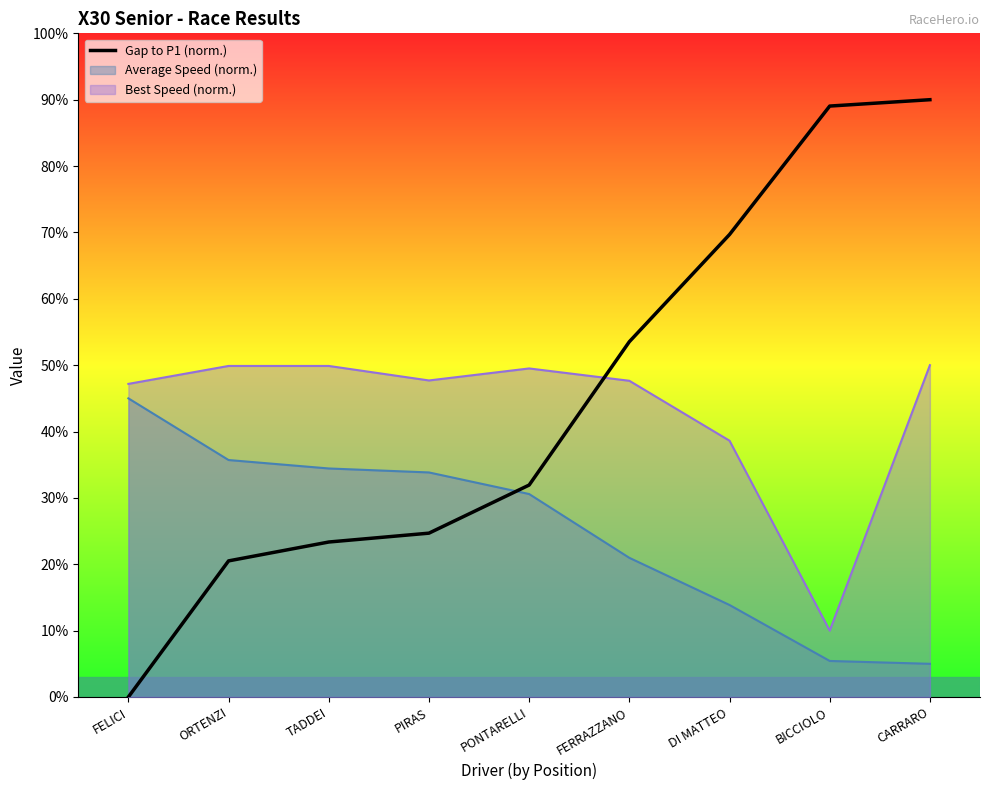

Does the chart display data point markers on the line(s)?

No